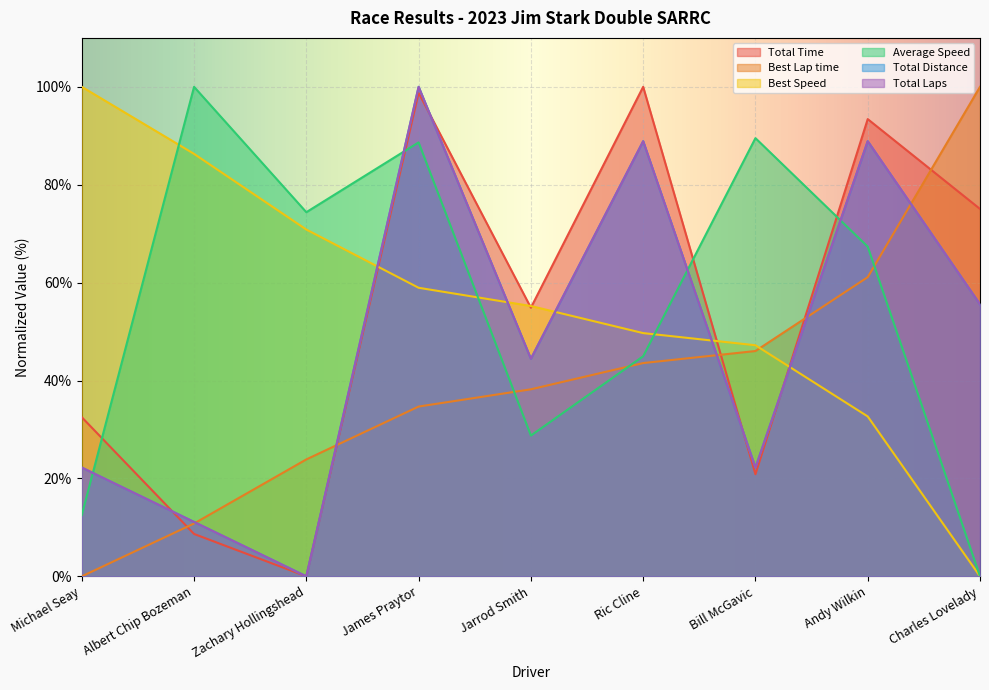

What is the total value across all series at Albert Chip Bozeman?

228.0